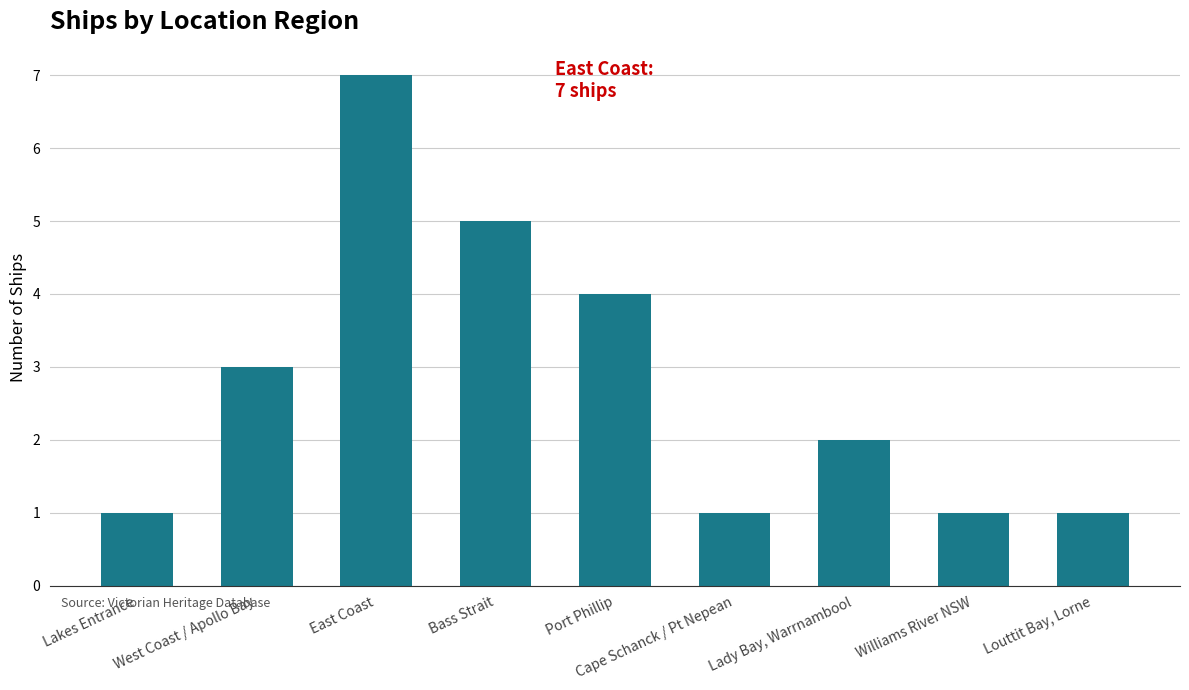

Does the chart contain any negative values?

No